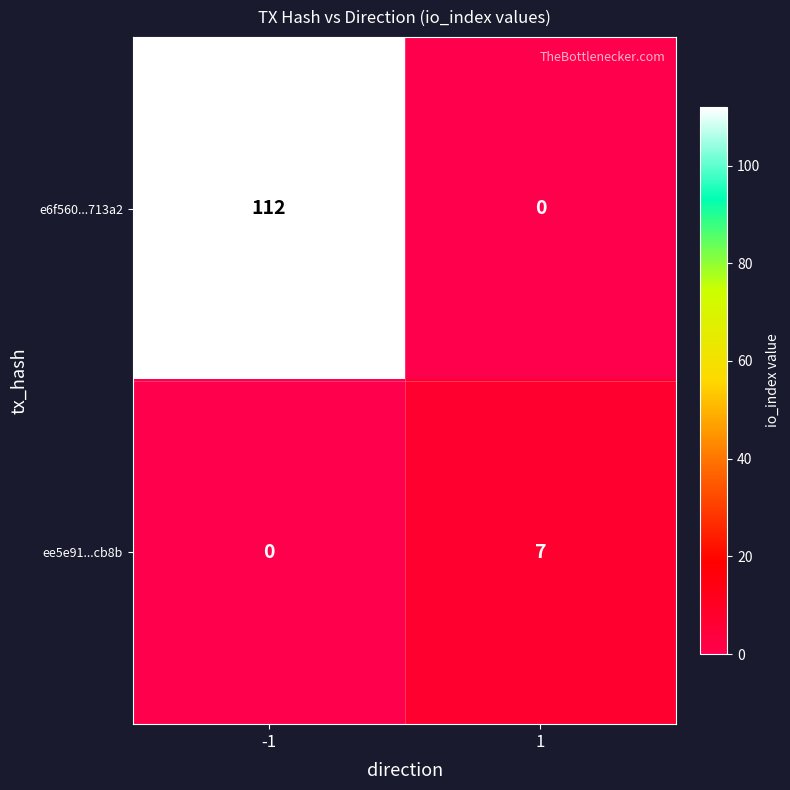

Rank the series by their maximum value, from highest to lowest.

e6f560...713a2, ee5e91...cb8b